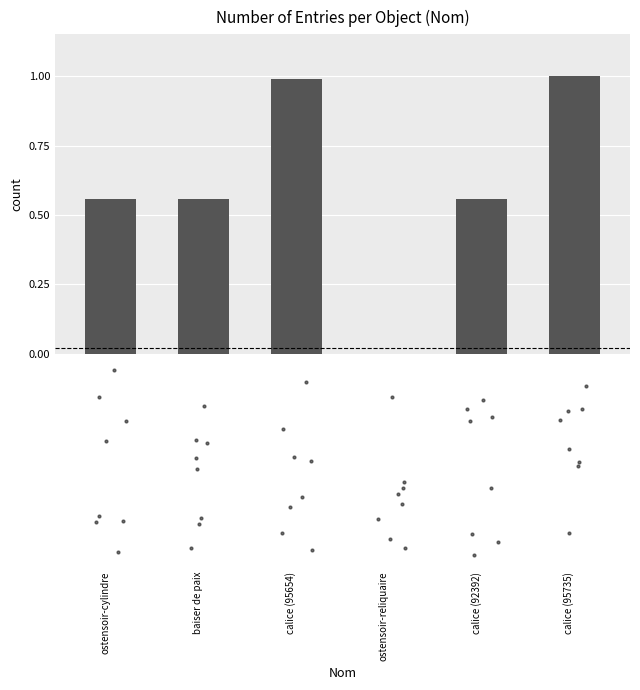

Between ostensoir-cylindre and baiser de paix, which is larger?

baiser de paix